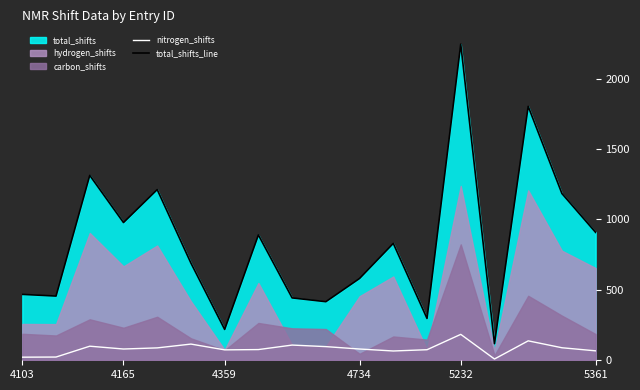

How many lines are shown in the chart?

2